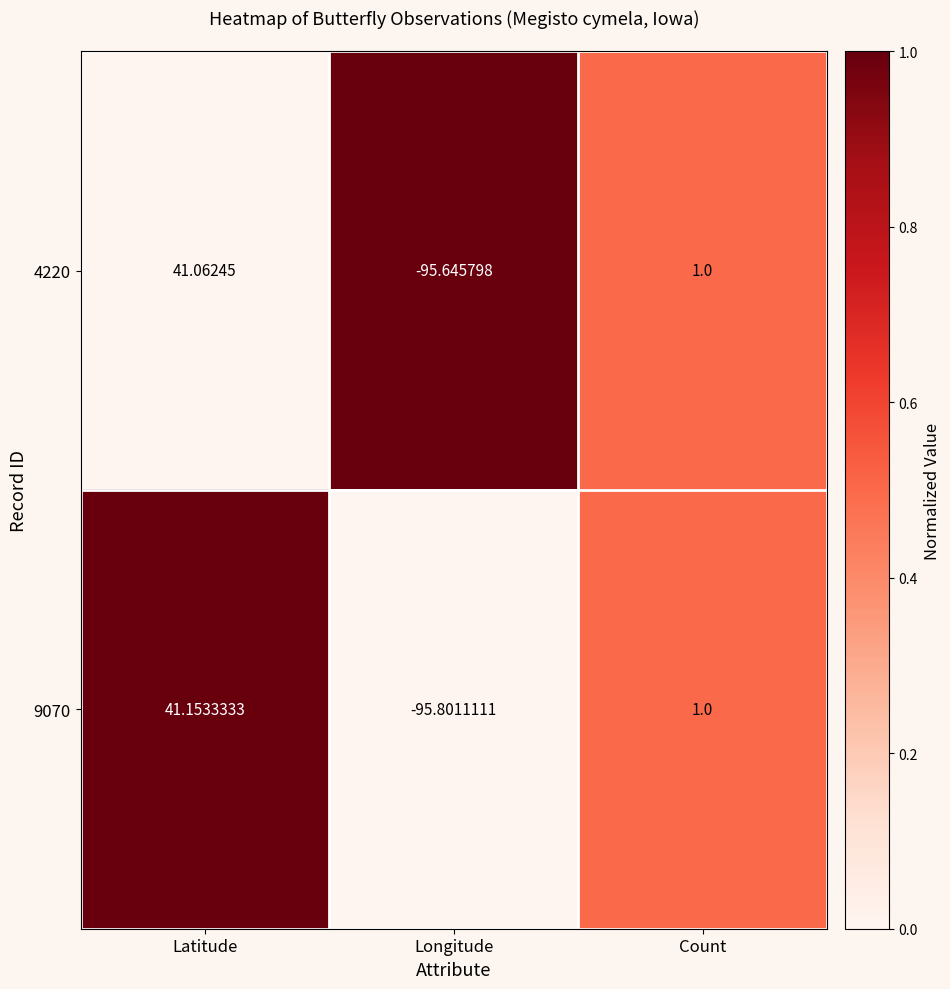

Rank the categories by 9070 value from lowest to highest.

Longitude, Count, Latitude